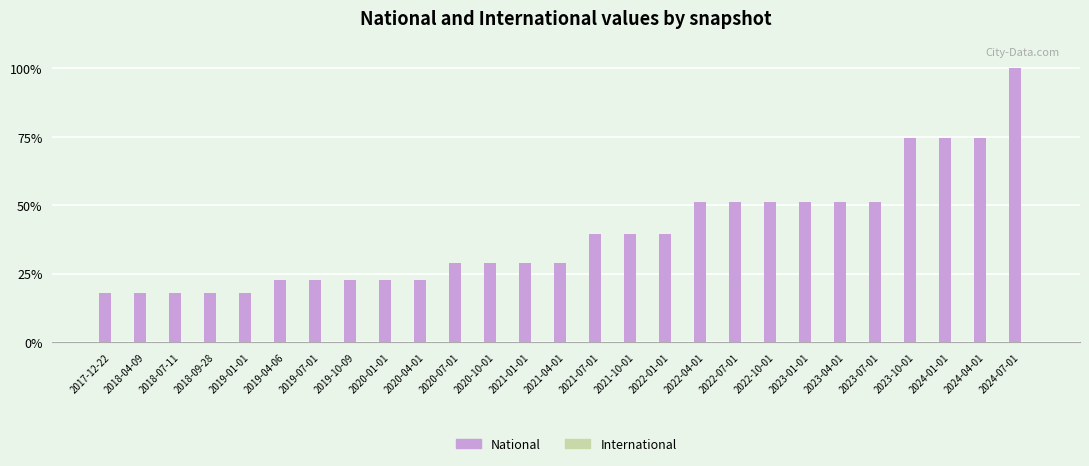

Is it true that the value at 2018-04-09 is 18.2?

True